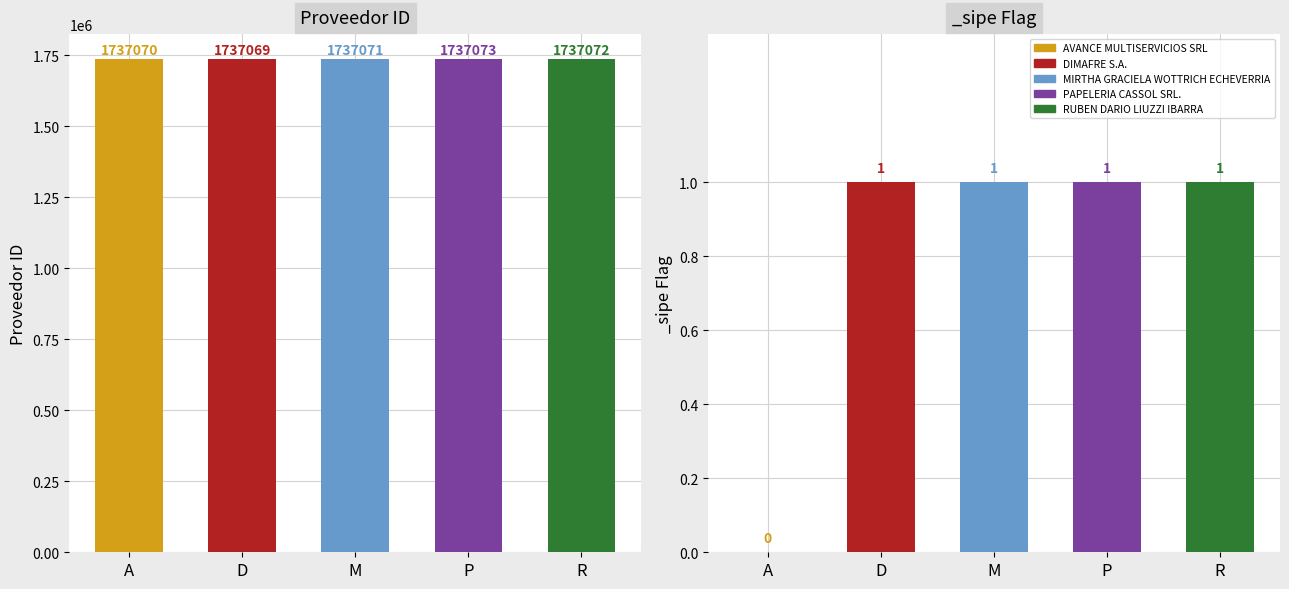

List the labels in order of value, smallest first.

D, A, M, R, P